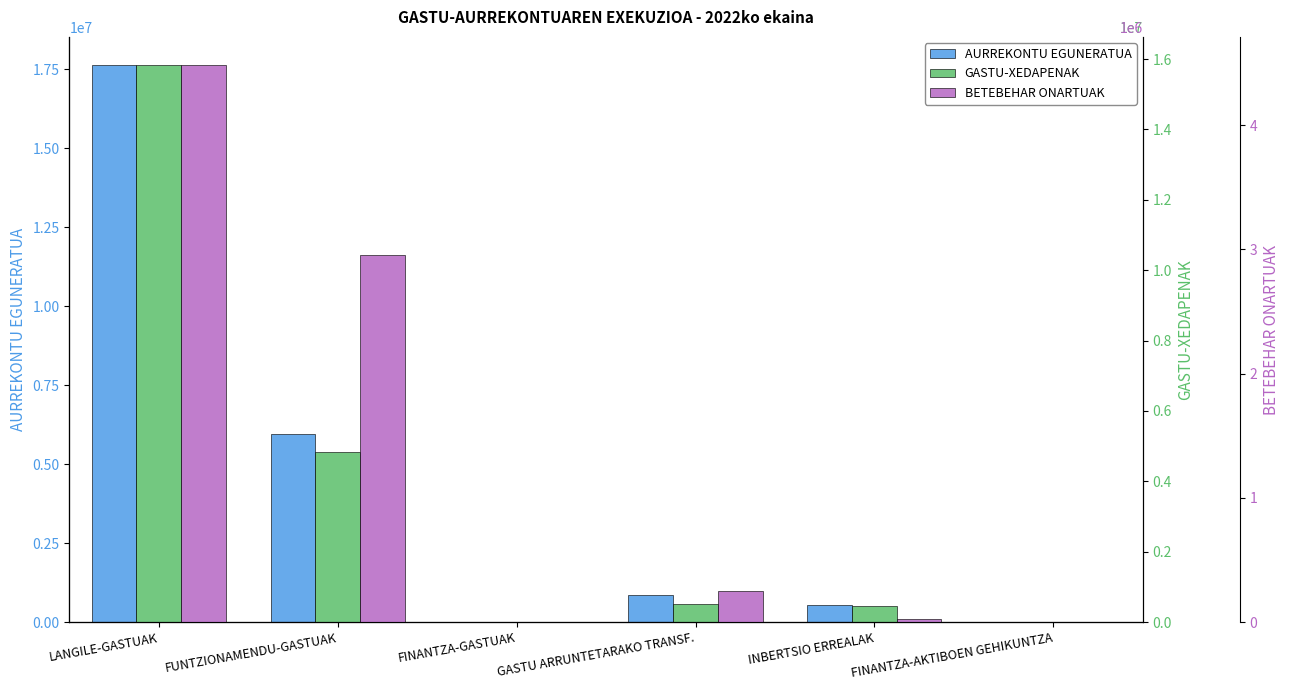

True or false: AURREKONTU EGUNERATUA has a value of 10000.0 at FINANTZA-AKTIBOEN GEHIKUNTZA.

True